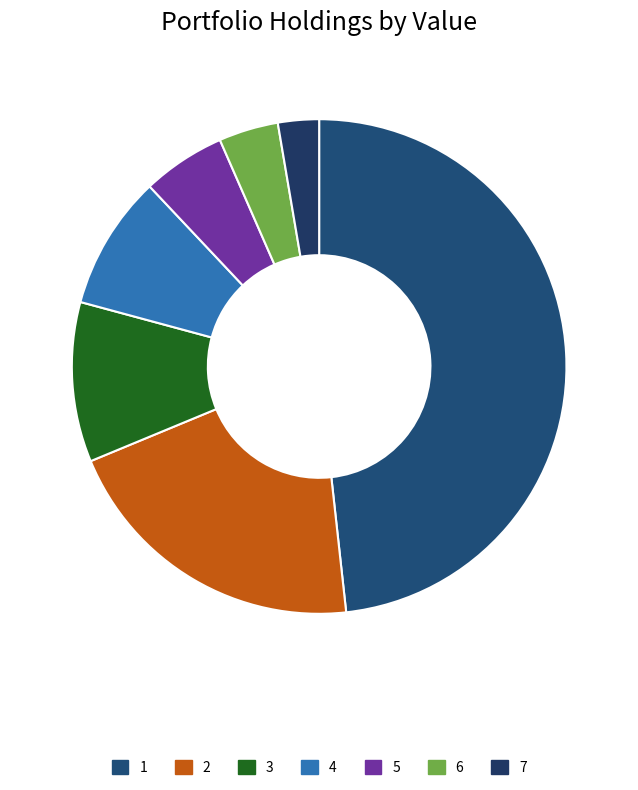

How many slices are in this pie chart?

7